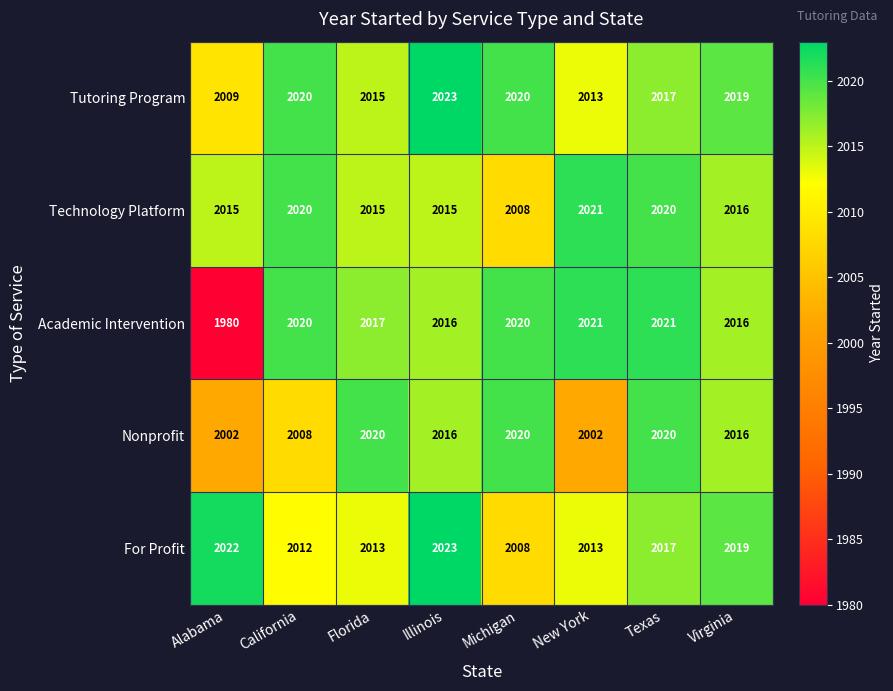

What is the difference between the maximum and minimum values in the Nonprofit series?

18